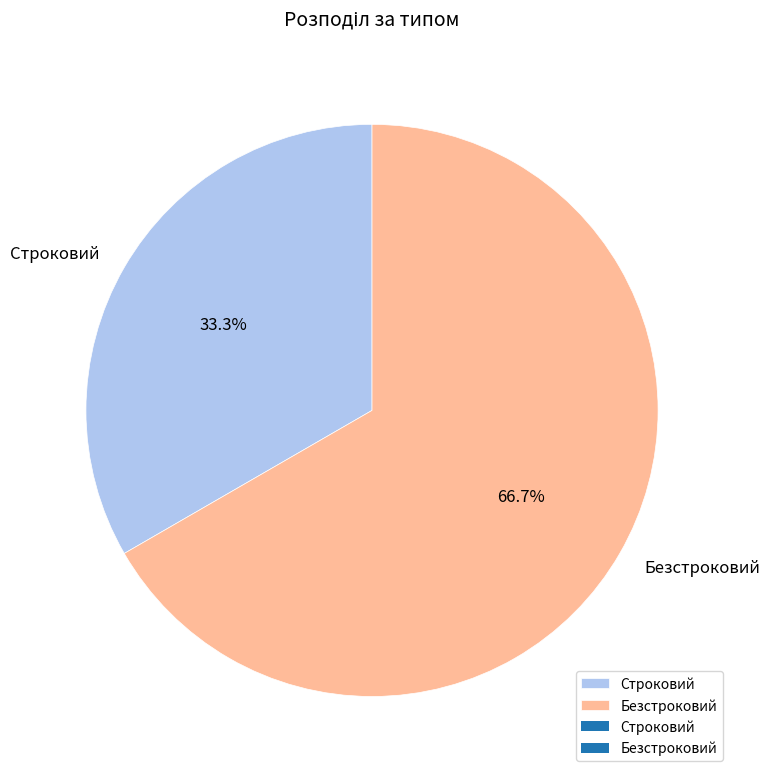

Rank the categories by value from highest to lowest.

Безстроковий, Строковий